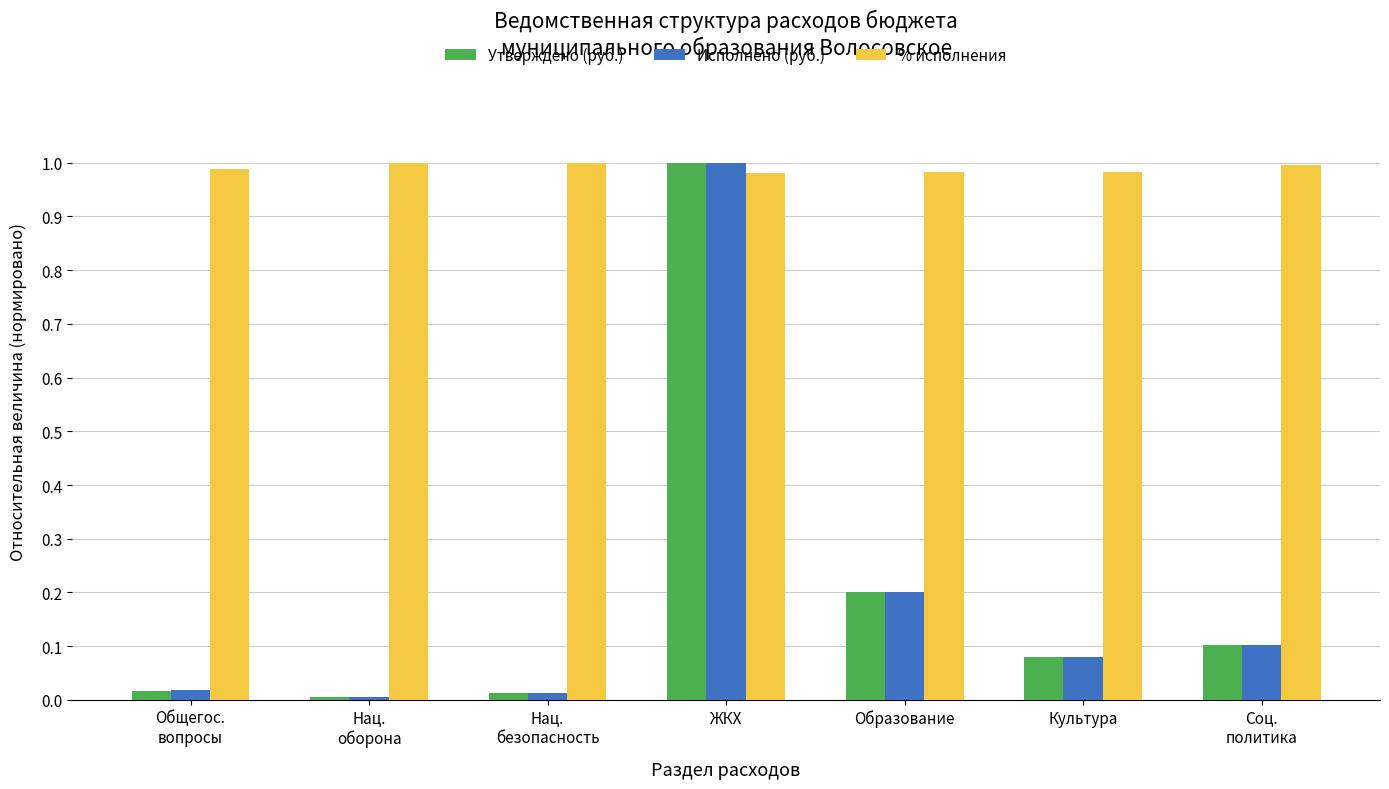

Between Нац.
оборона and Культура, which series saw the biggest shift?

Исполнено (руб.)